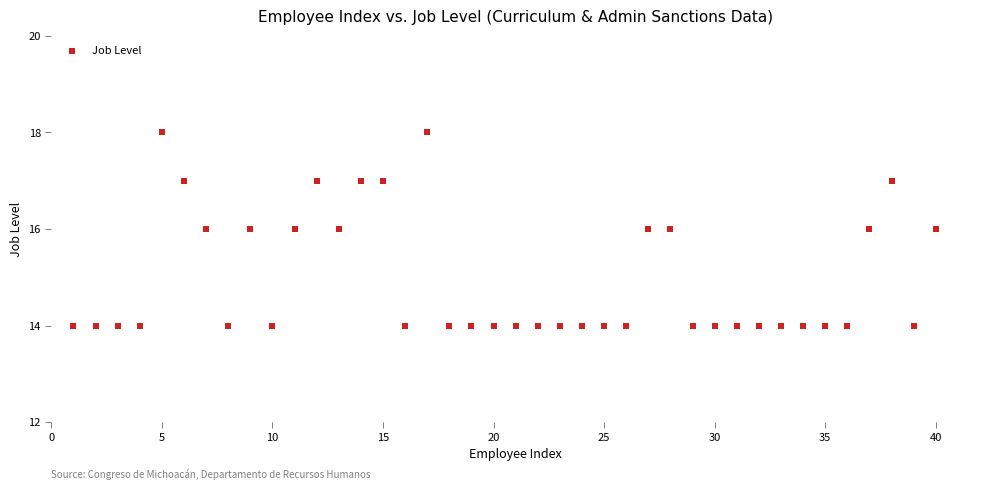

What is the range of Y values (max minus min)?

4